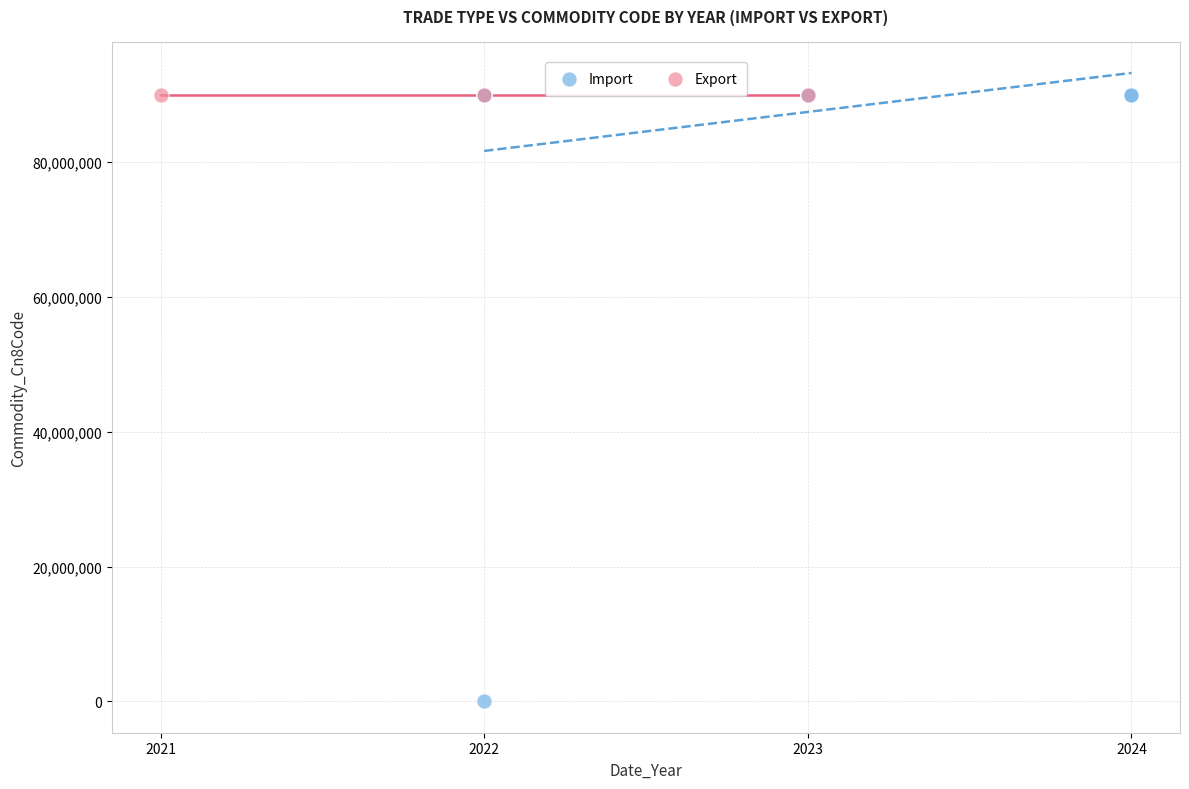

Which series contains the lowest Y value?

Import